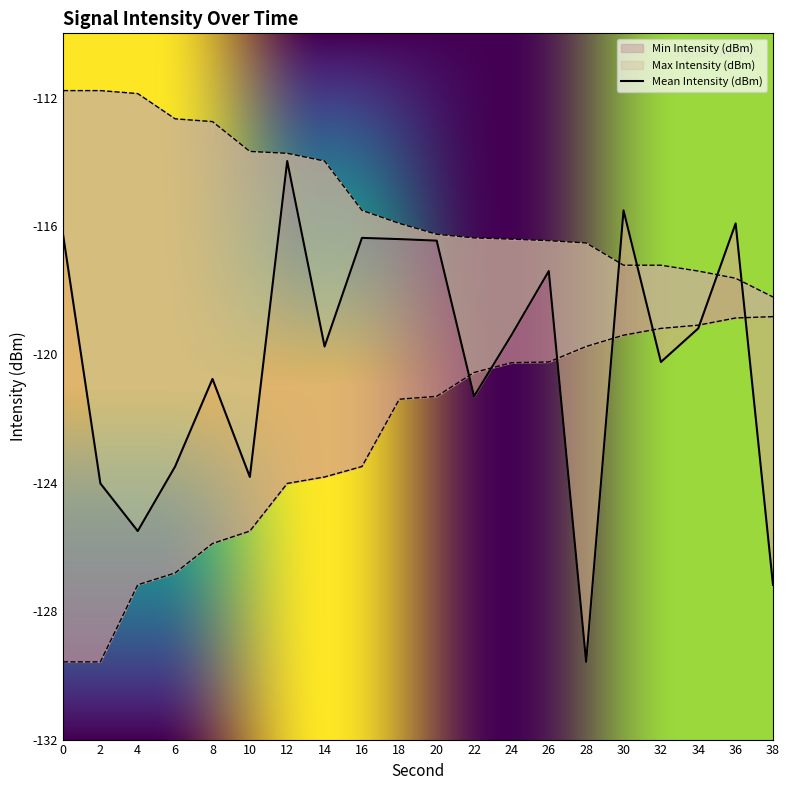

What is the sum of all Min Intensity (dBm) values?

-2454.8